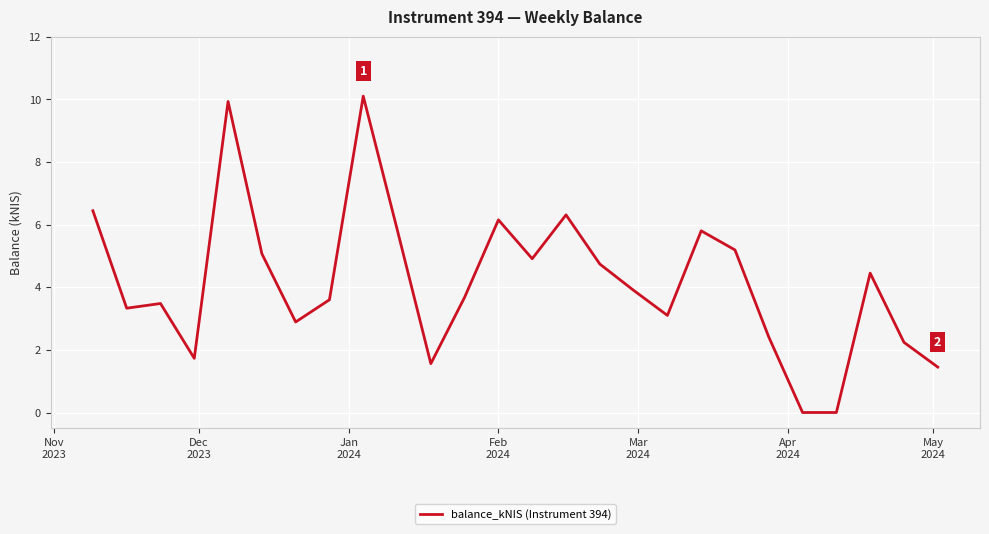

What is the difference between the maximum and minimum values?

10.1